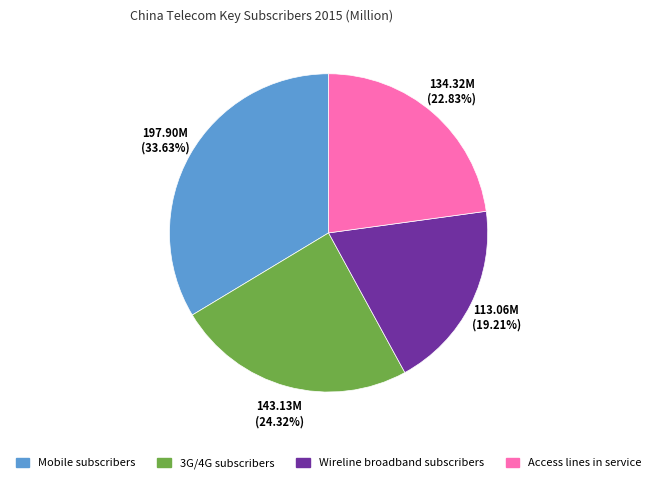

Which has a higher value, 3G/4G subscribers or Access lines in service?

3G/4G subscribers